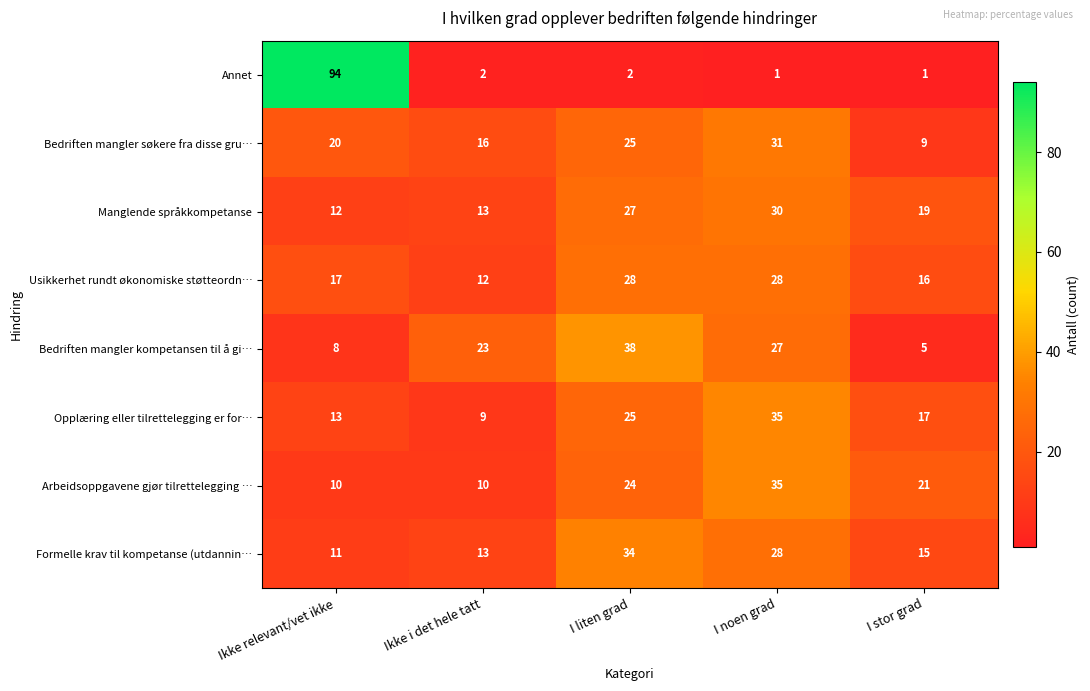

What is the sum of all Annet values?

100